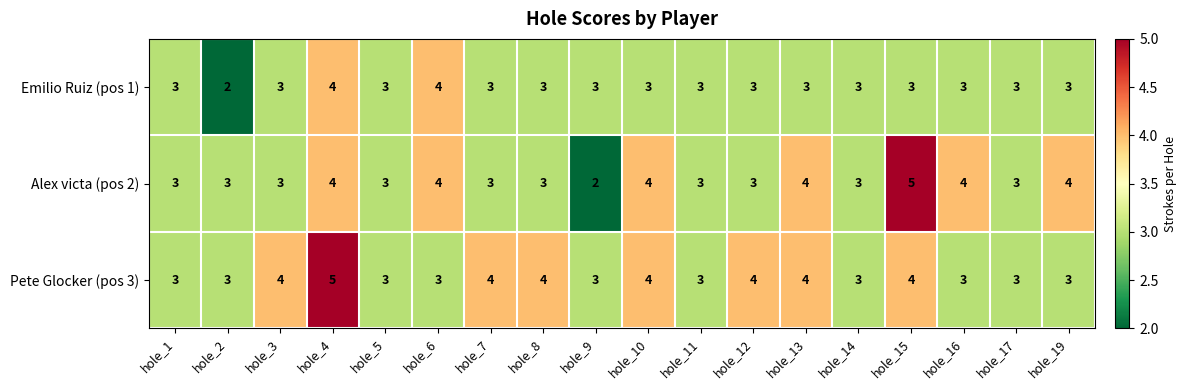

How many Pete Glocker (pos 3) values are between 3 and 4?

17